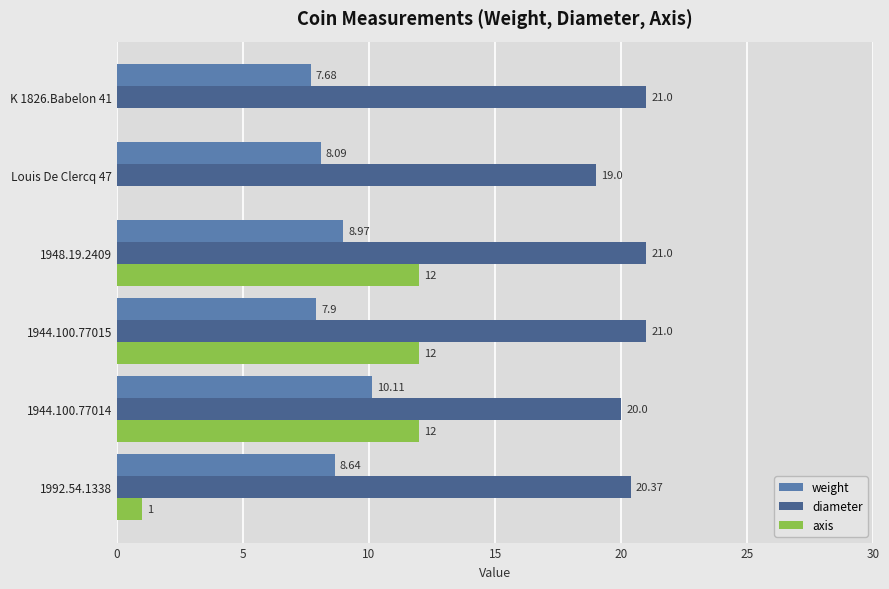

How many positive values does the axis series have?

4